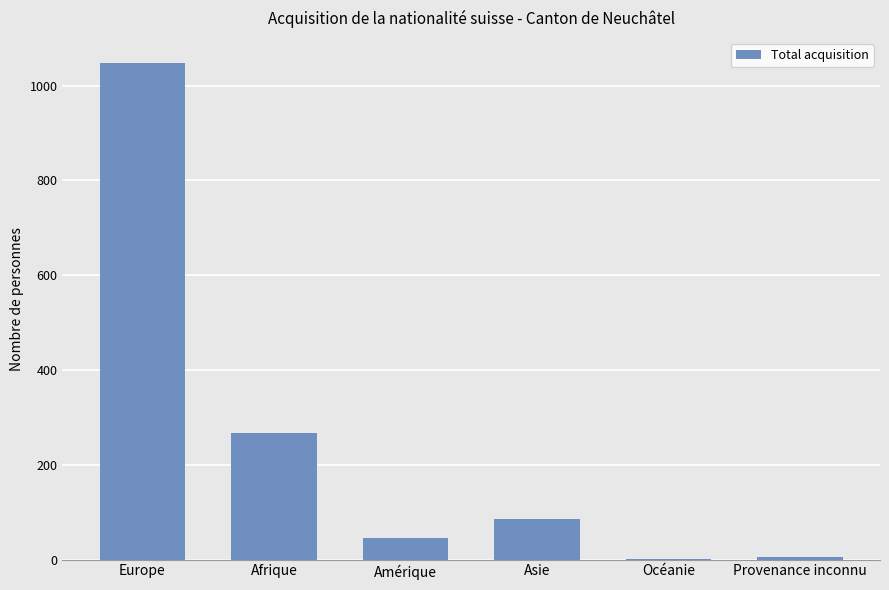

Which has a higher value, Asie or Europe?

Europe